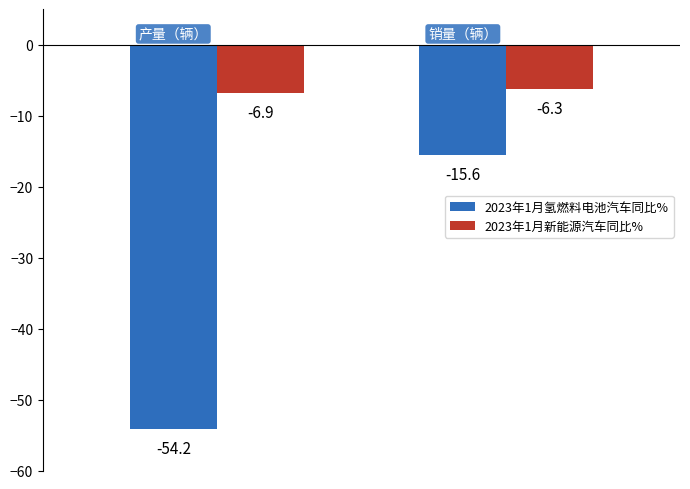

Rank the series by their average value, from lowest to highest.

2023年1月氢燃料电池汽车同比%, 2023年1月新能源汽车同比%